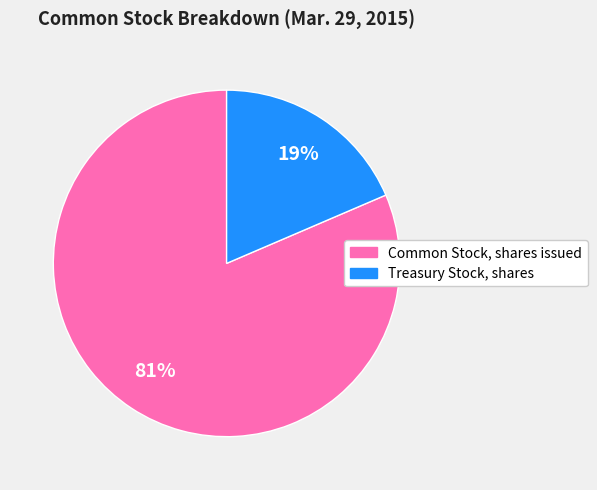

Rank the categories by value from lowest to highest.

Treasury Stock, shares, Common Stock, shares issued